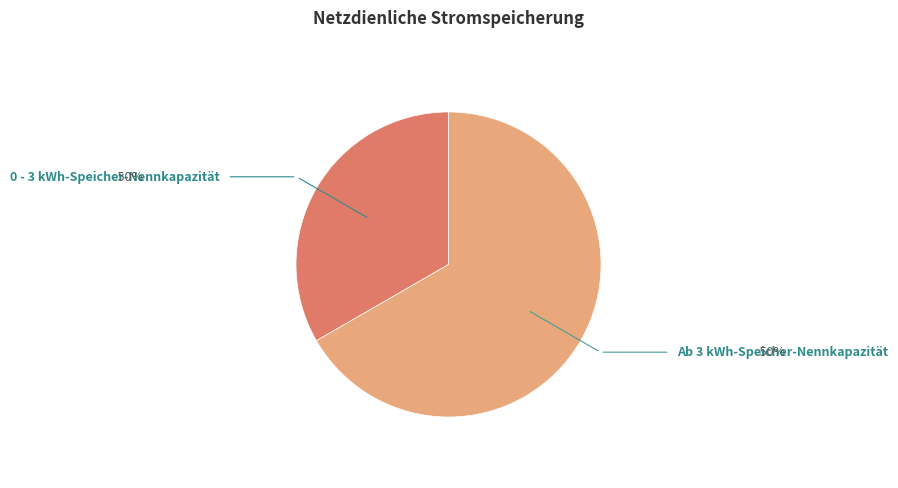

The Ab 3 kWh-Speicher-Nennkapazität slice represents 67% of the pie. True or false?

True